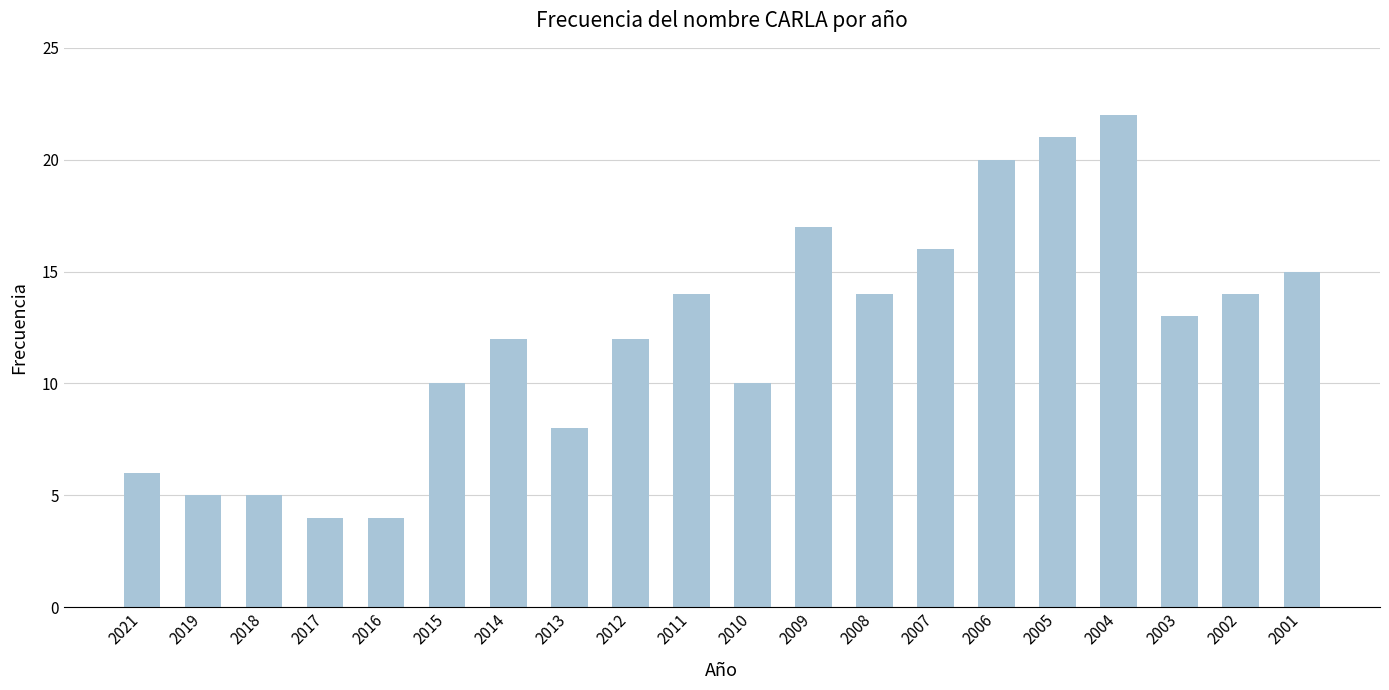

Is it true that the value at 2017 is 4?

True